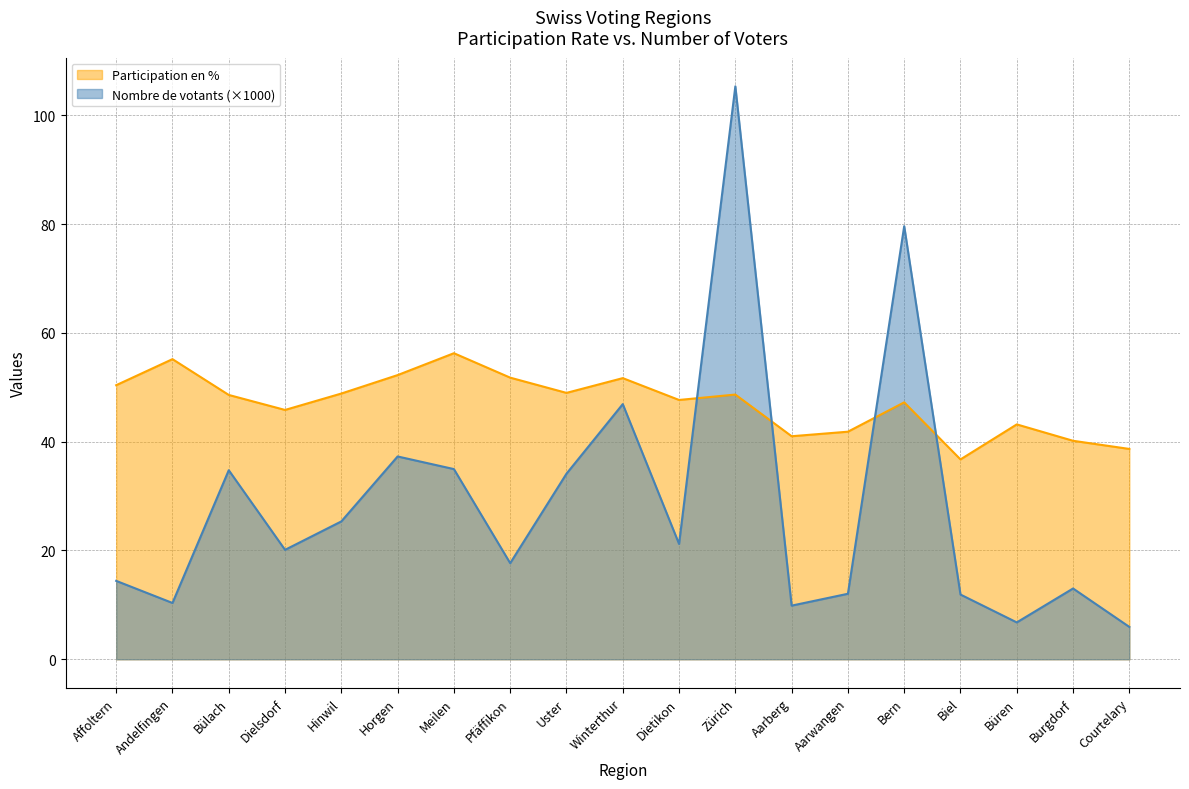

Which has a higher value, Affoltern or Horgen?

Horgen